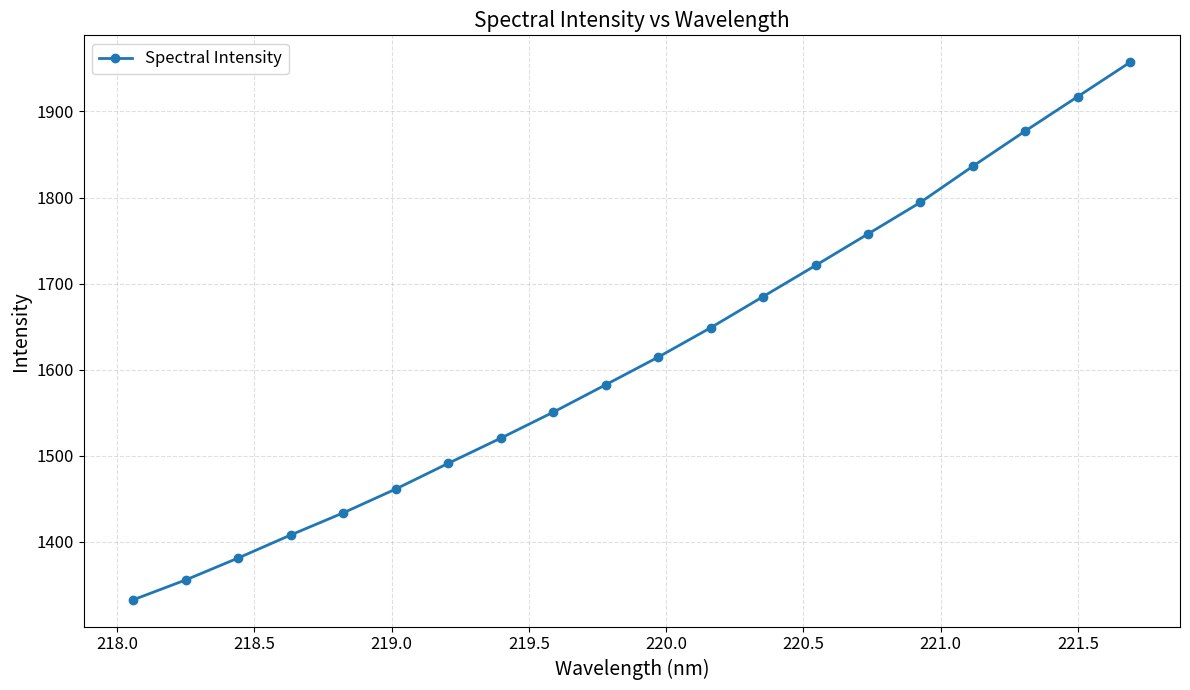

What is the difference between the maximum and minimum values?

624.4